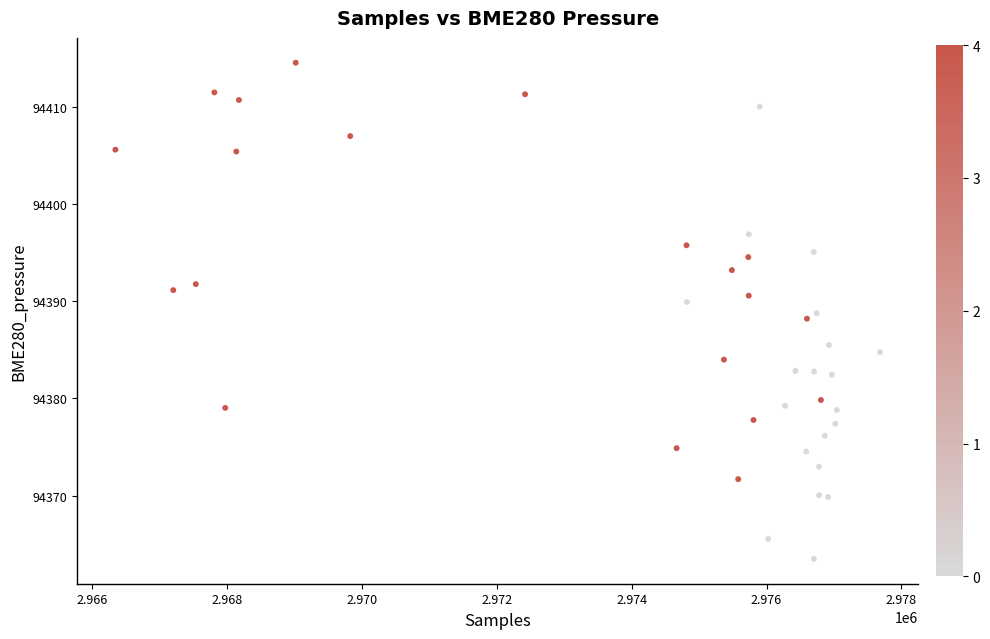

What is the range of X values (max minus min)?

11333.0